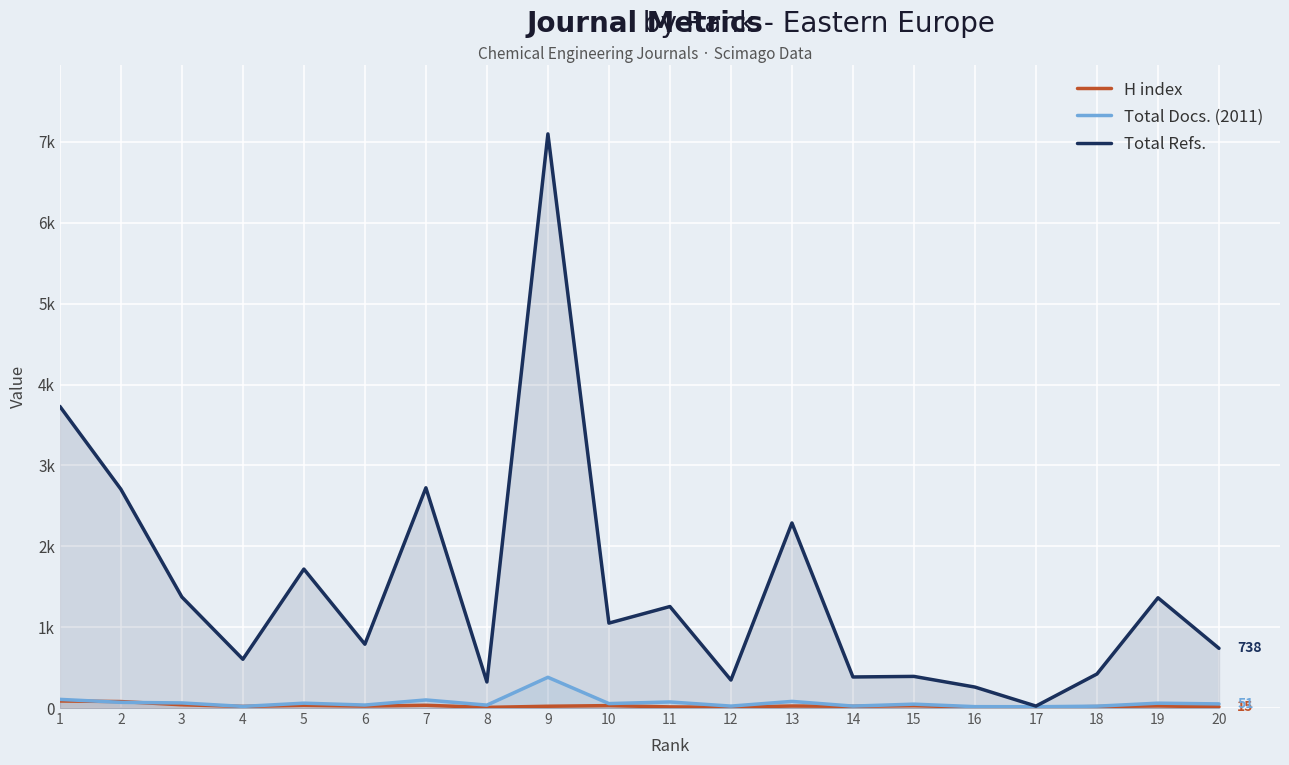

How many interior local peaks does the H index series have?

6